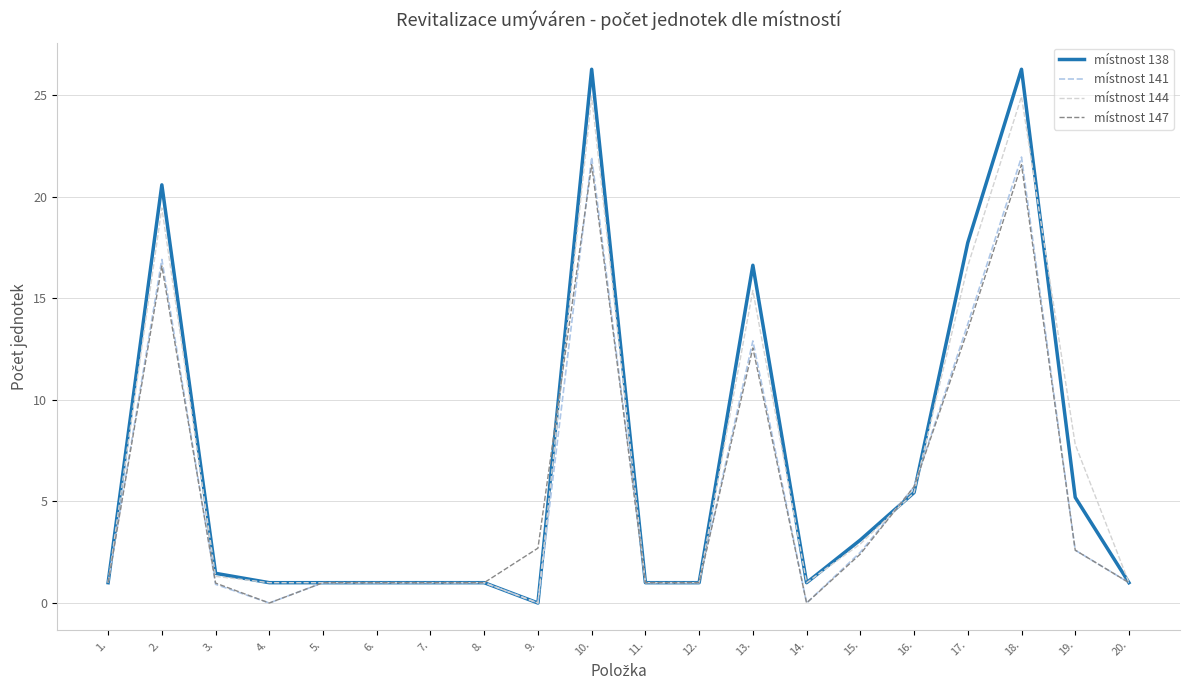

What position from the left is 10.?

10